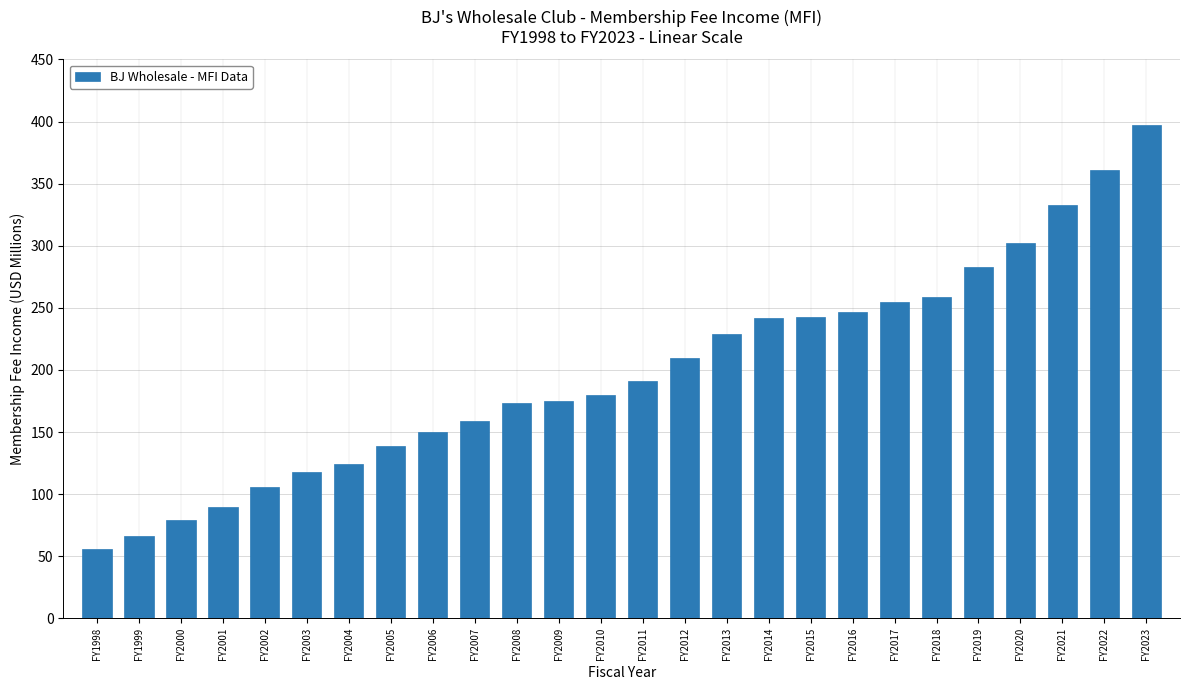

Which has a higher value, FY2000 or FY2019?

FY2019